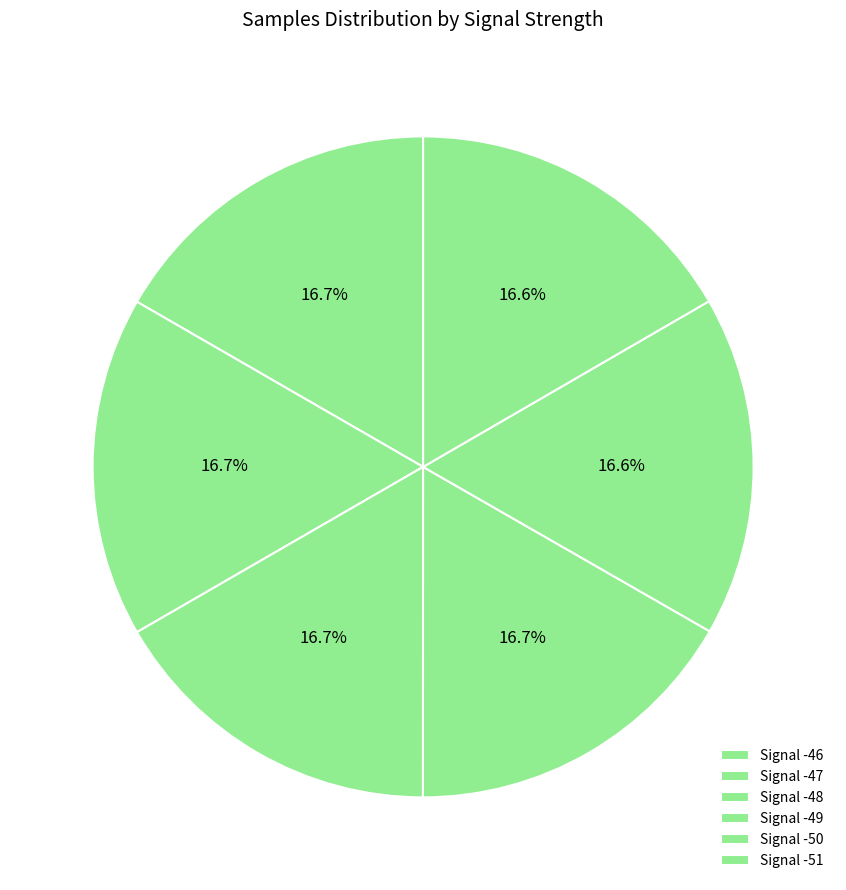

Count the number of slices in the pie.

6